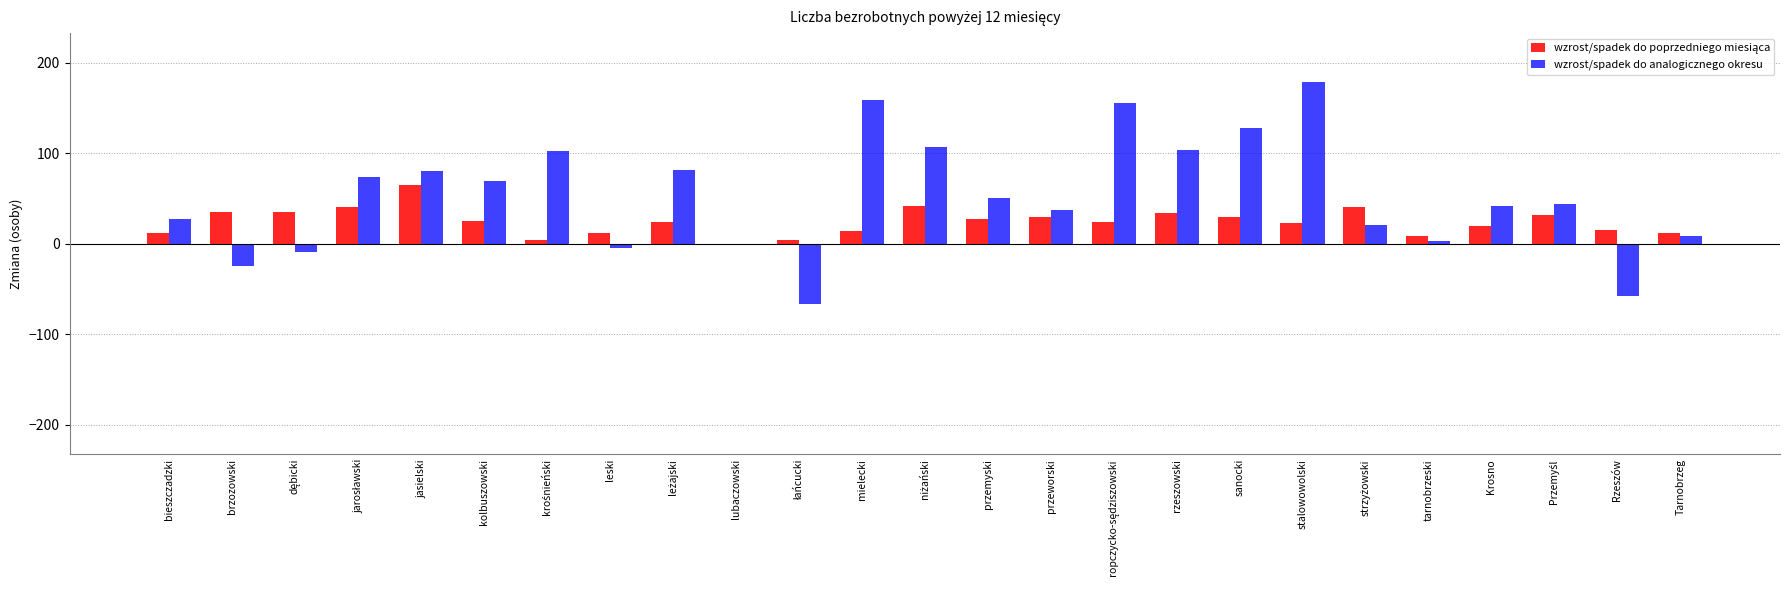

Which series has the largest total across all categories?

wzrost/spadek do analogicznego okresu